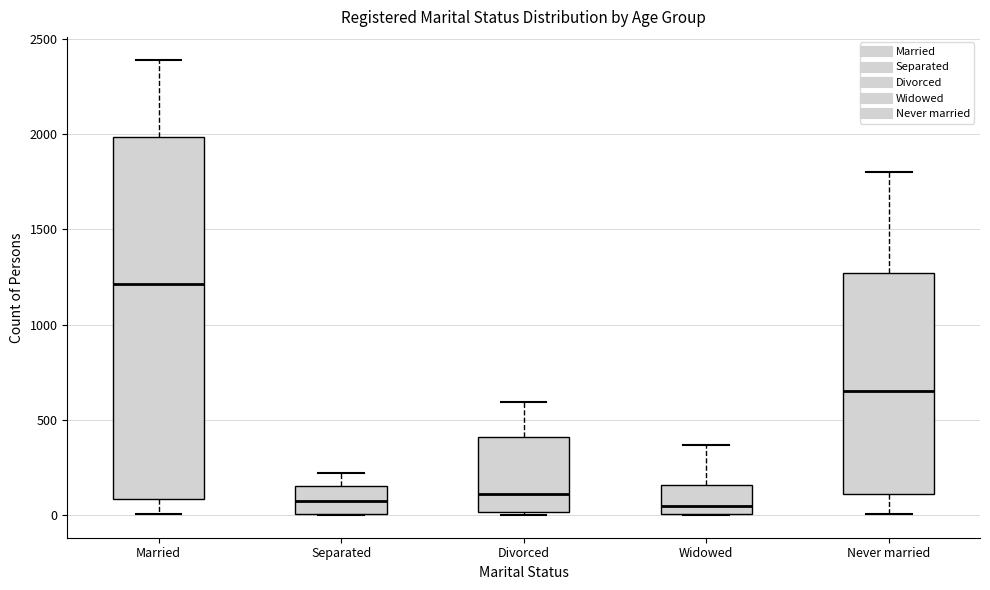

Reading left to right, read every box against the y-axis: the position of its median line, the range the box covers, and the ends of its whiskers. The values are not printed on the chart, so give them approximately, as read against the axis.

Married: median 1200, box 100 to 2000, whiskers 0 to 2400
Separated: median 50, box 0 to 150, whiskers 0 to 200
Divorced: median 100, box 0 to 400, whiskers 0 (just below the box's lower edge) to 600
Widowed: median 50, box 0 to 150, whiskers 0 to 350
Never married: median 650, box 100 to 1250, whiskers 0 to 1800